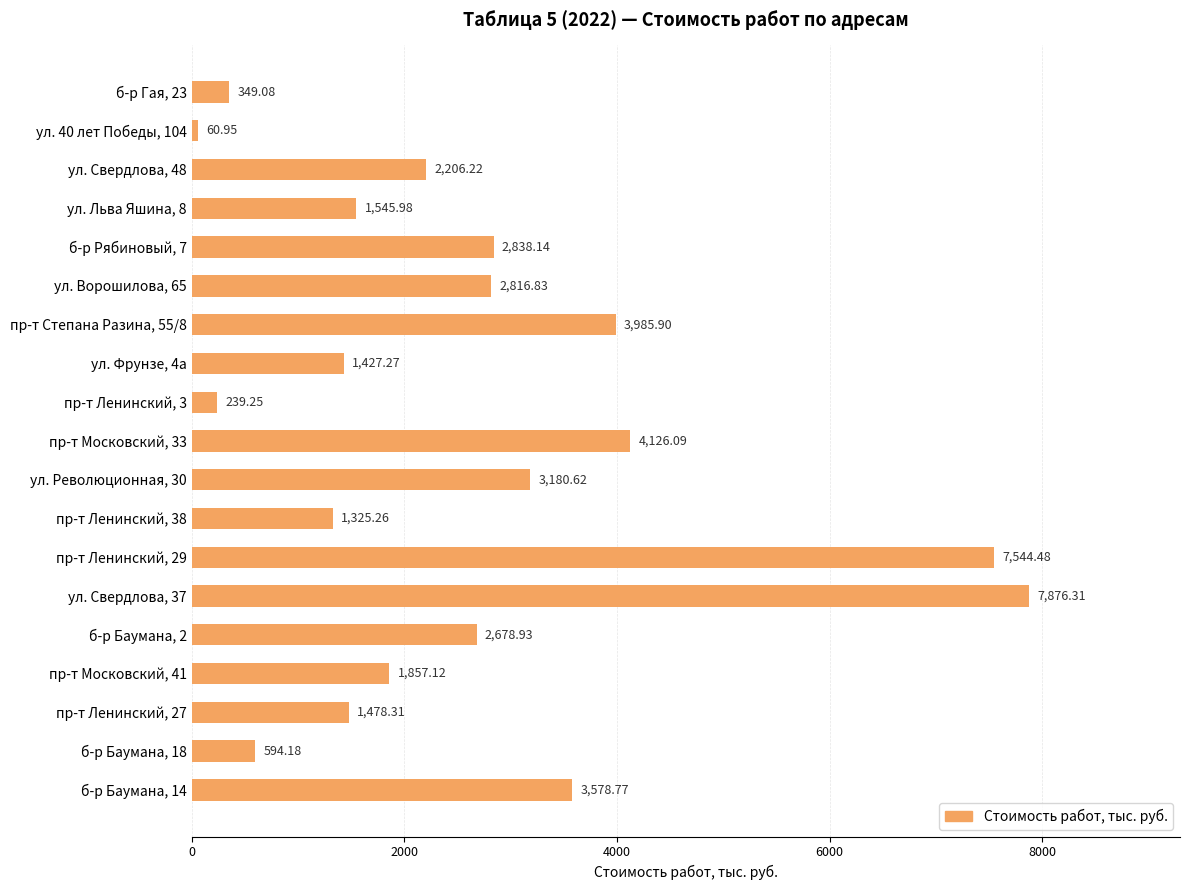

What is the difference between the second highest and second lowest values?

7305.2